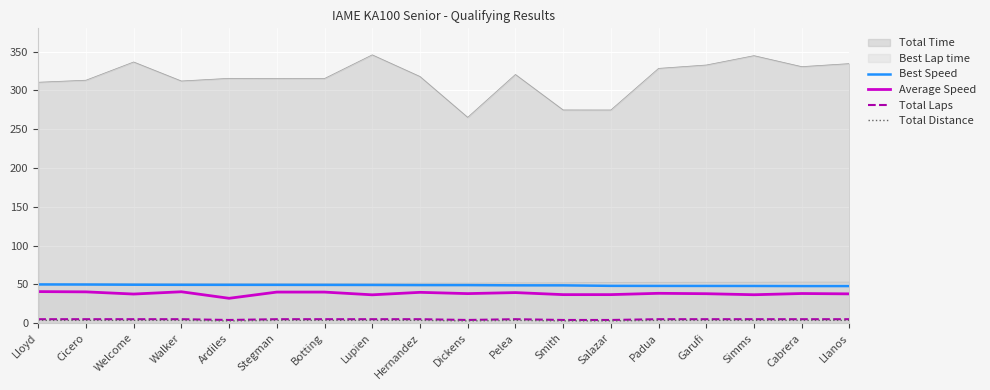

Between Lupien and Simms, which series saw the biggest shift?

Best Speed